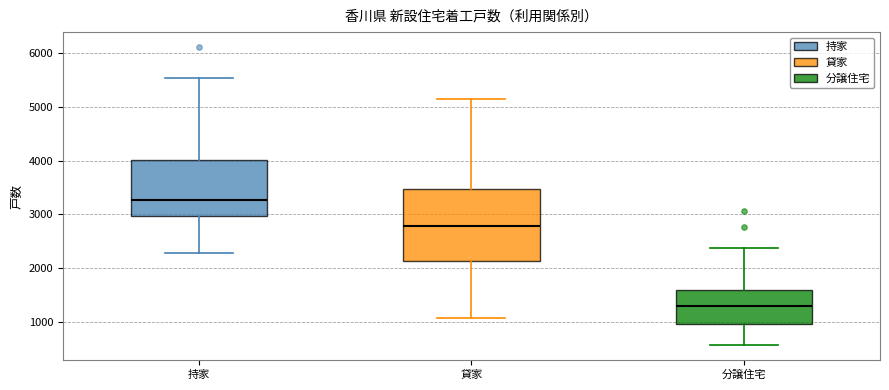

Where is the upper edge of the box for 貸家 on the y-axis? The values are not printed on the chart, so give them approximately, as read against the axis.

3500